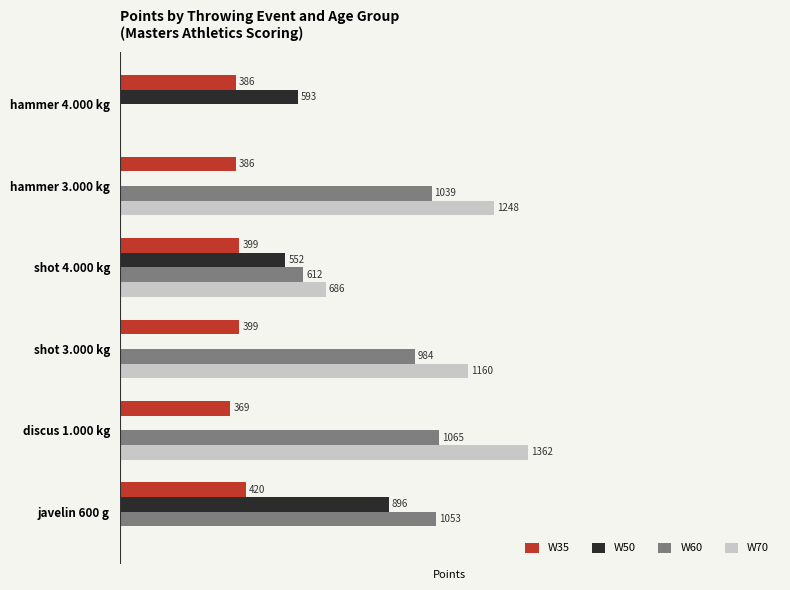

At which label is W70 closest to 681?

shot 4.000 kg